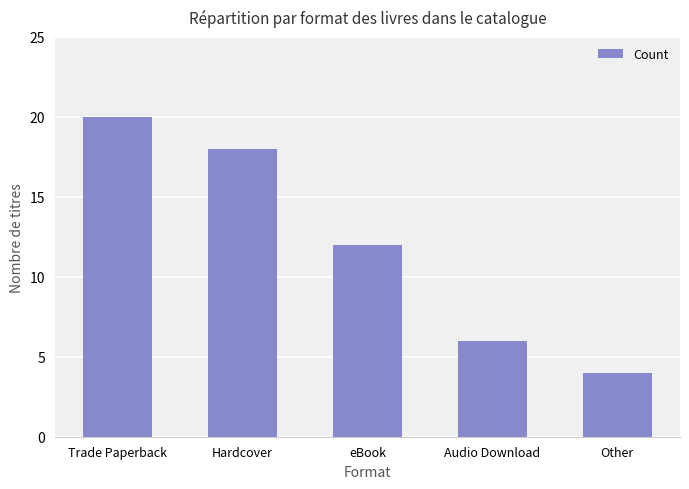

Does the chart contain any negative values?

No